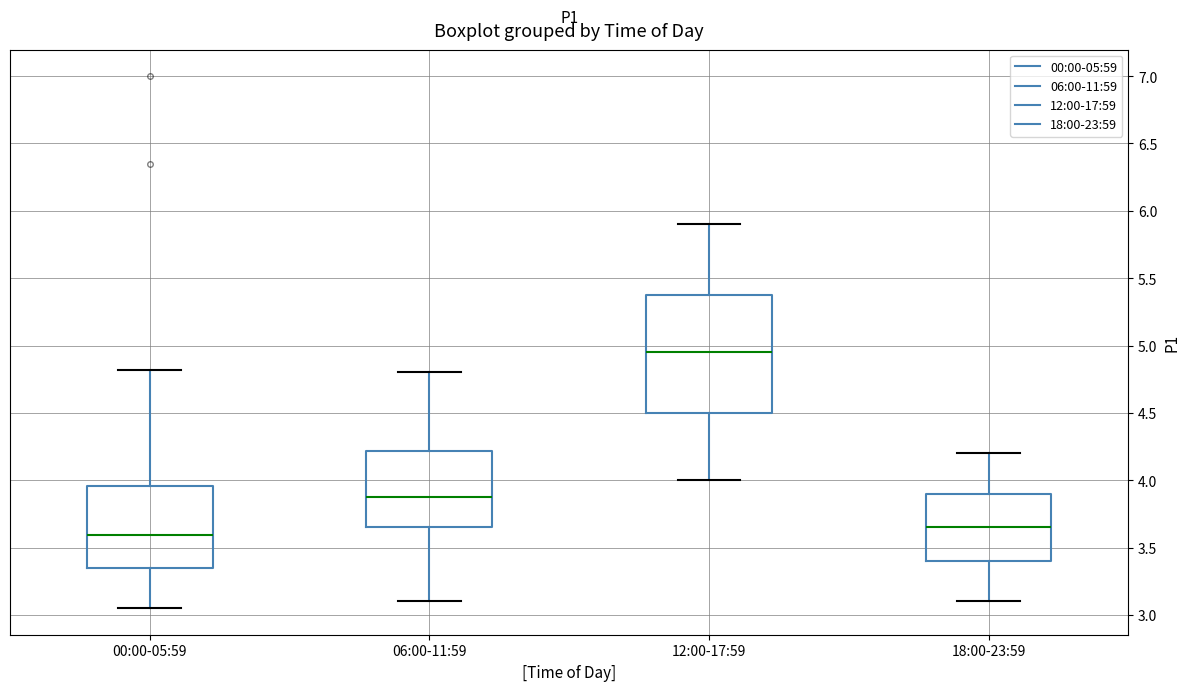

Comparing the boxes themselves (not the whiskers), which one is the tallest?

12:00-17:59